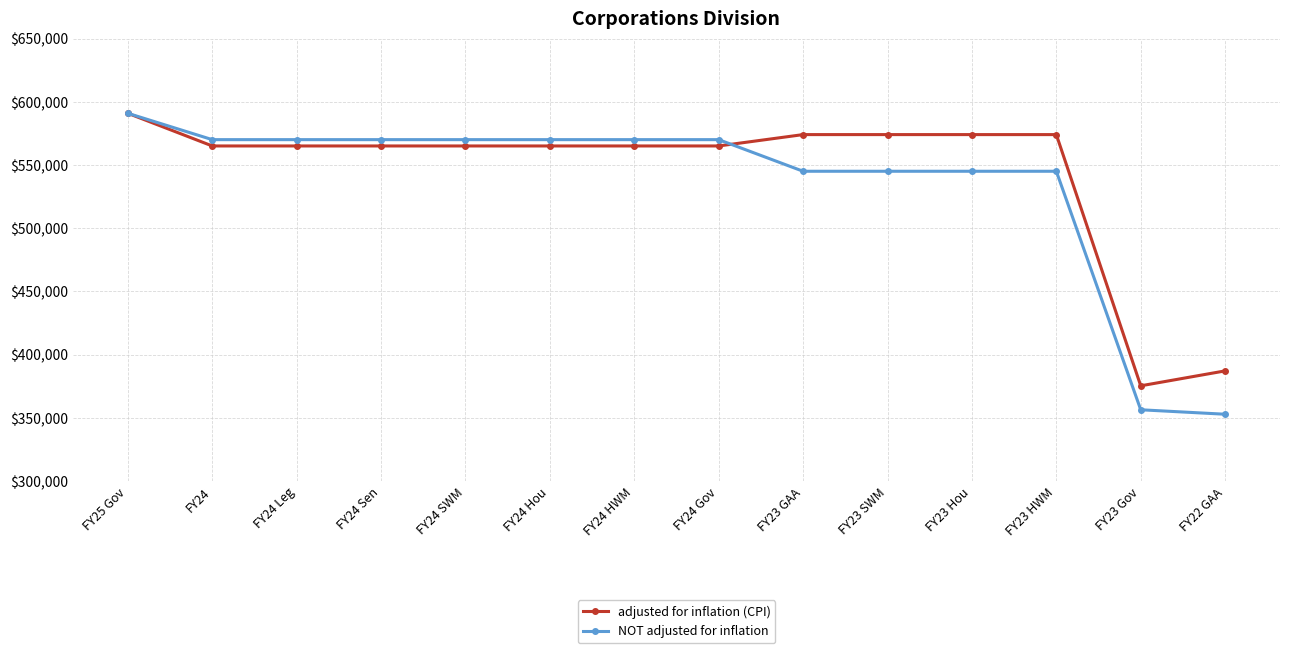

What is the average value of the NOT adjusted for inflation series?

533612